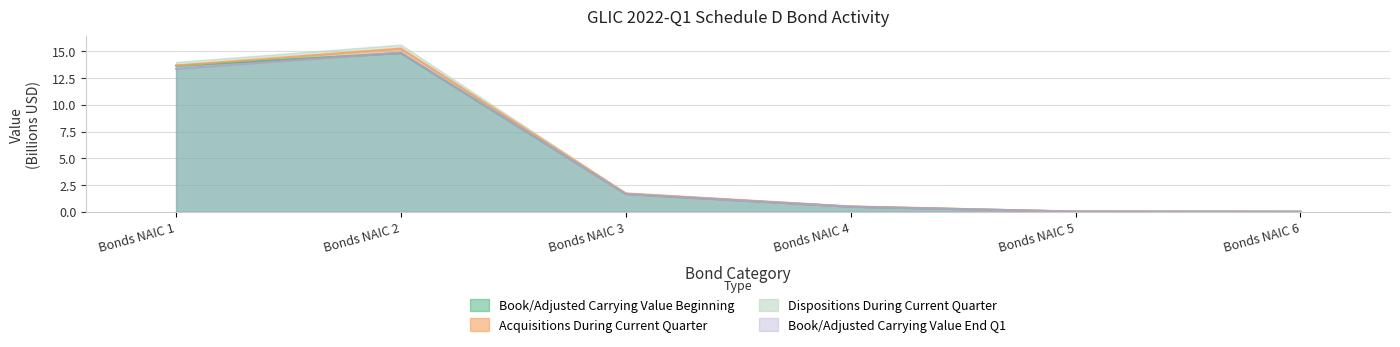

Which series has the largest total across all categories?

Dispositions During Current Quarter